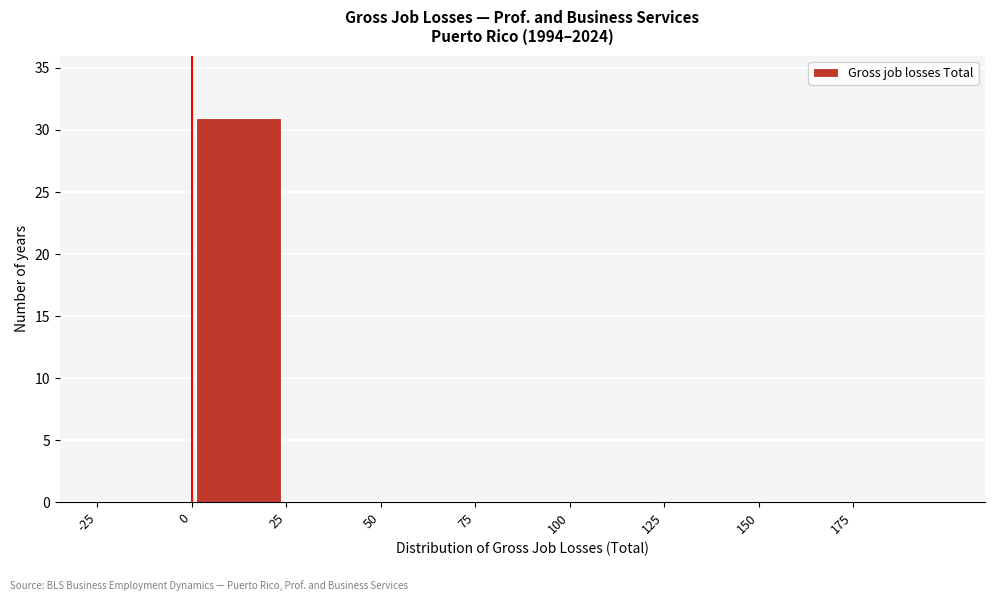

Reading left to right, list every bar in this chart as the range it spans on the x-axis followed by its height. The values are not printed on the chart, so give them approximately, as read against the axis.

-25 to 0: 0
0 to 25: 31
25 to 50: 0
50 to 75: 0
75 to 100: 0
100 to 125: 0
125 to 150: 0
150 to 175: 0
175 to 200: 0